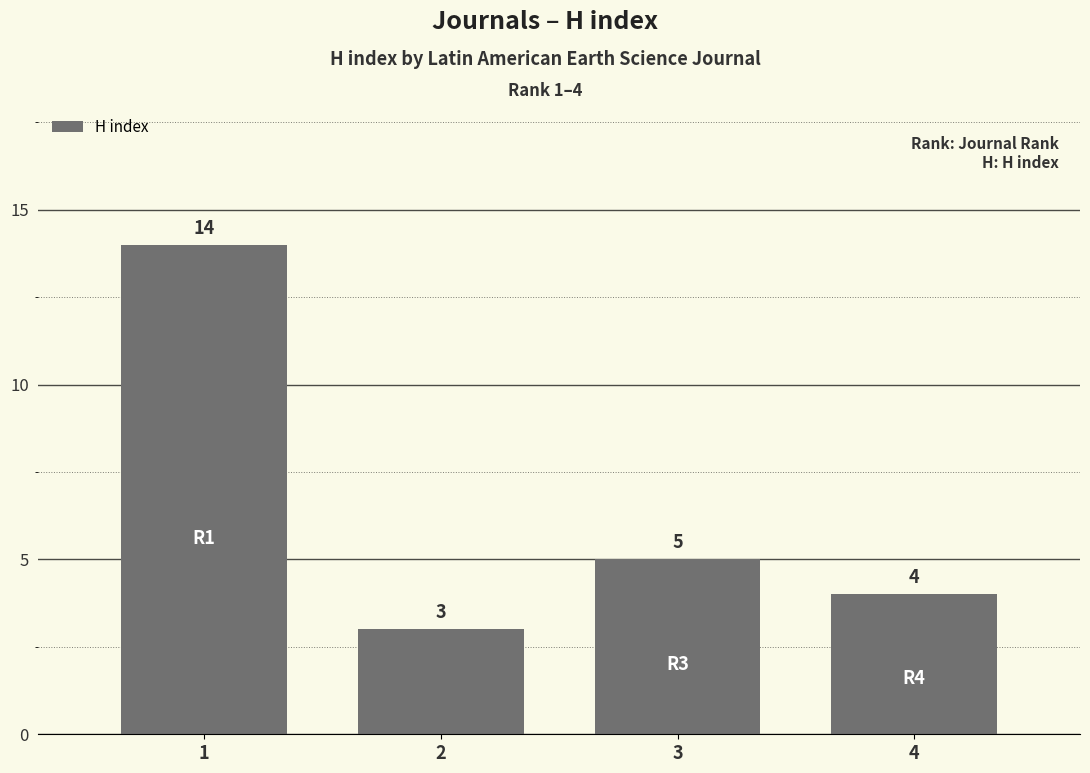

Is it true that the value at 3 is 5?

True